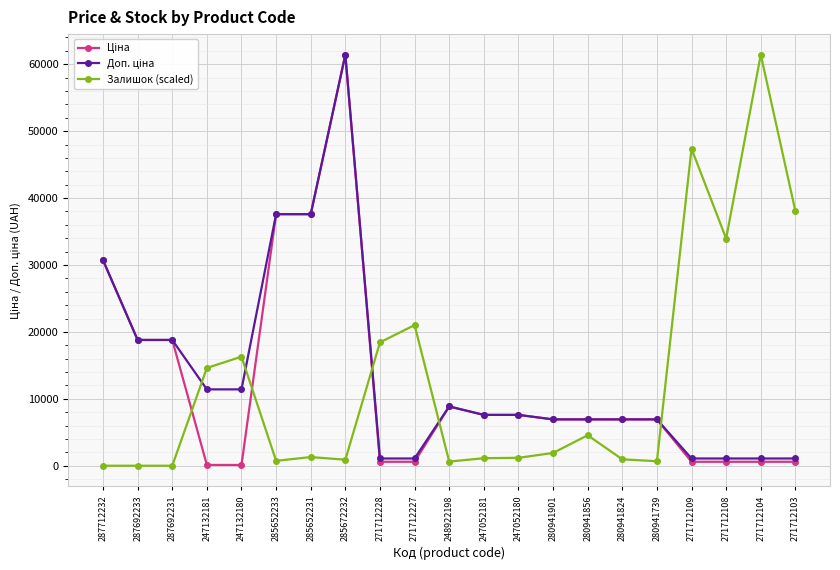

Does the chart display data point markers on the line(s)?

Yes